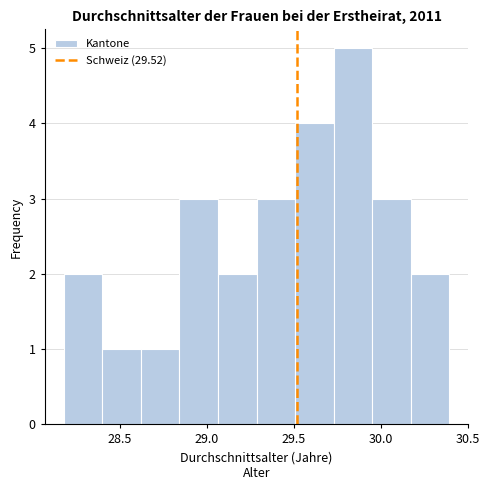

Reading left to right, list every bar in this chart as the range it spans on the x-axis followed by its height. Neither the bar edges nor the heights are printed on the chart, so give them approximately, as read against the axes.

28.20 to 28.40: 2
28.40 to 28.60: 1
28.60 to 28.85: 1
28.85 to 29.05: 3
29.05 to 29.30: 2
29.30 to 29.50: 3
29.50 to 29.75: 4
29.75 to 29.95: 5
29.95 to 30.15: 3
30.15 to 30.40: 2